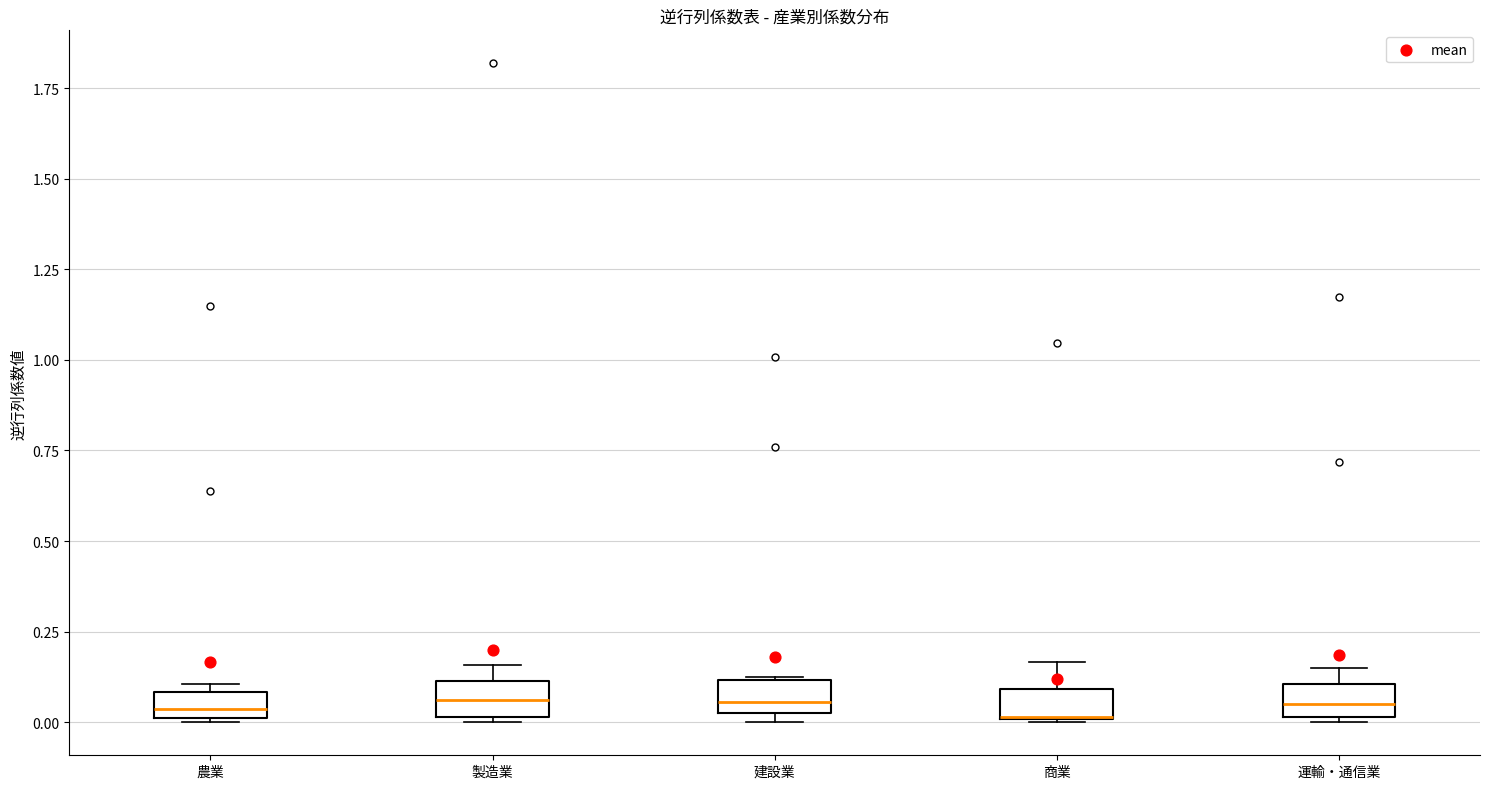

Where does the upper whisker of the box for 商業 end on the y-axis? The values are not printed on the chart, so give them approximately, as read against the axis.

0.15